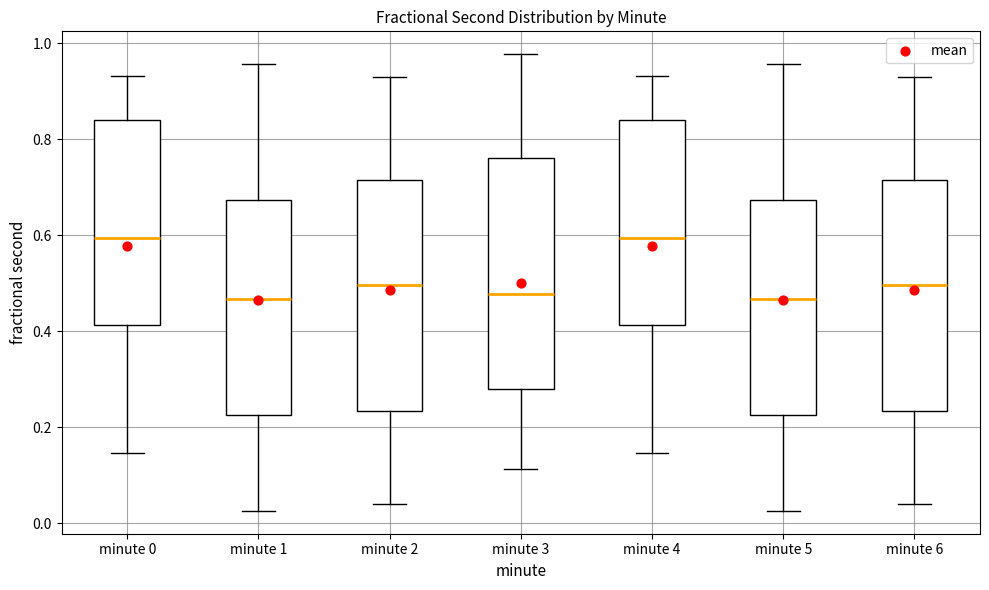

Reading left to right, transcribe this box plot: for each box, give where its median line is, the range the box spans, and where its two whiskers end, as read against the y-axis. The values are not printed on the chart, so give them approximately, as read against the axis.

minute 0: median 0.60, box 0.42 to 0.84, whiskers 0.14 to 0.94
minute 1: median 0.46, box 0.22 to 0.68, whiskers 0.02 to 0.96
minute 2: median 0.50, box 0.24 to 0.72, whiskers 0.04 to 0.92
minute 3: median 0.48, box 0.28 to 0.76, whiskers 0.12 to 0.98
minute 4: median 0.60, box 0.42 to 0.84, whiskers 0.14 to 0.94
minute 5: median 0.46, box 0.22 to 0.68, whiskers 0.02 to 0.96
minute 6: median 0.50, box 0.24 to 0.72, whiskers 0.04 to 0.92